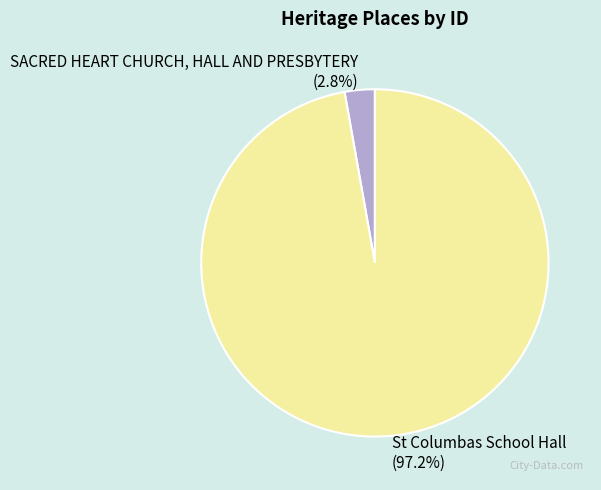

Which has a higher value, SACRED HEART CHURCH, HALL AND PRESBYTERY or St Columbas School Hall?

St Columbas School Hall